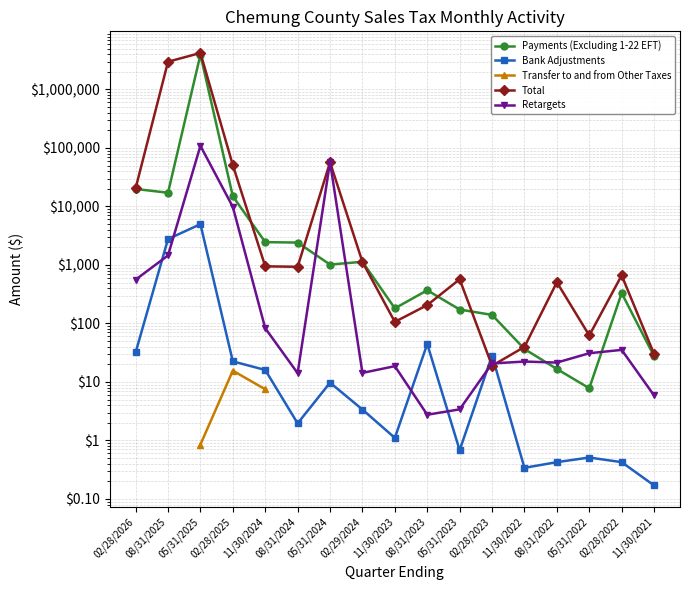

Which series changed the most between 02/28/2026 and 08/31/2025?

Total